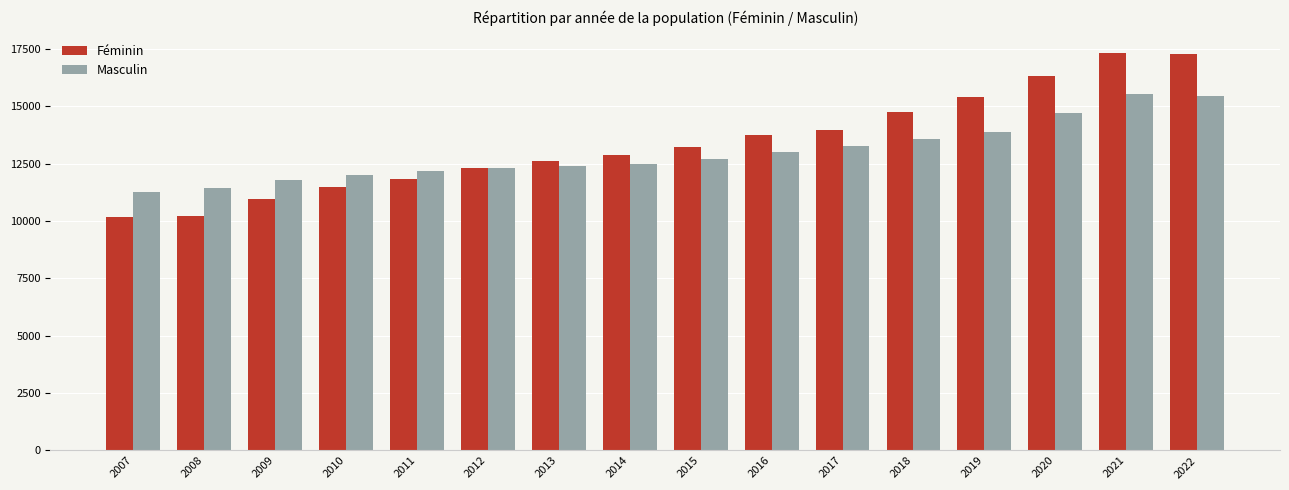

How many series are shown in this chart?

2